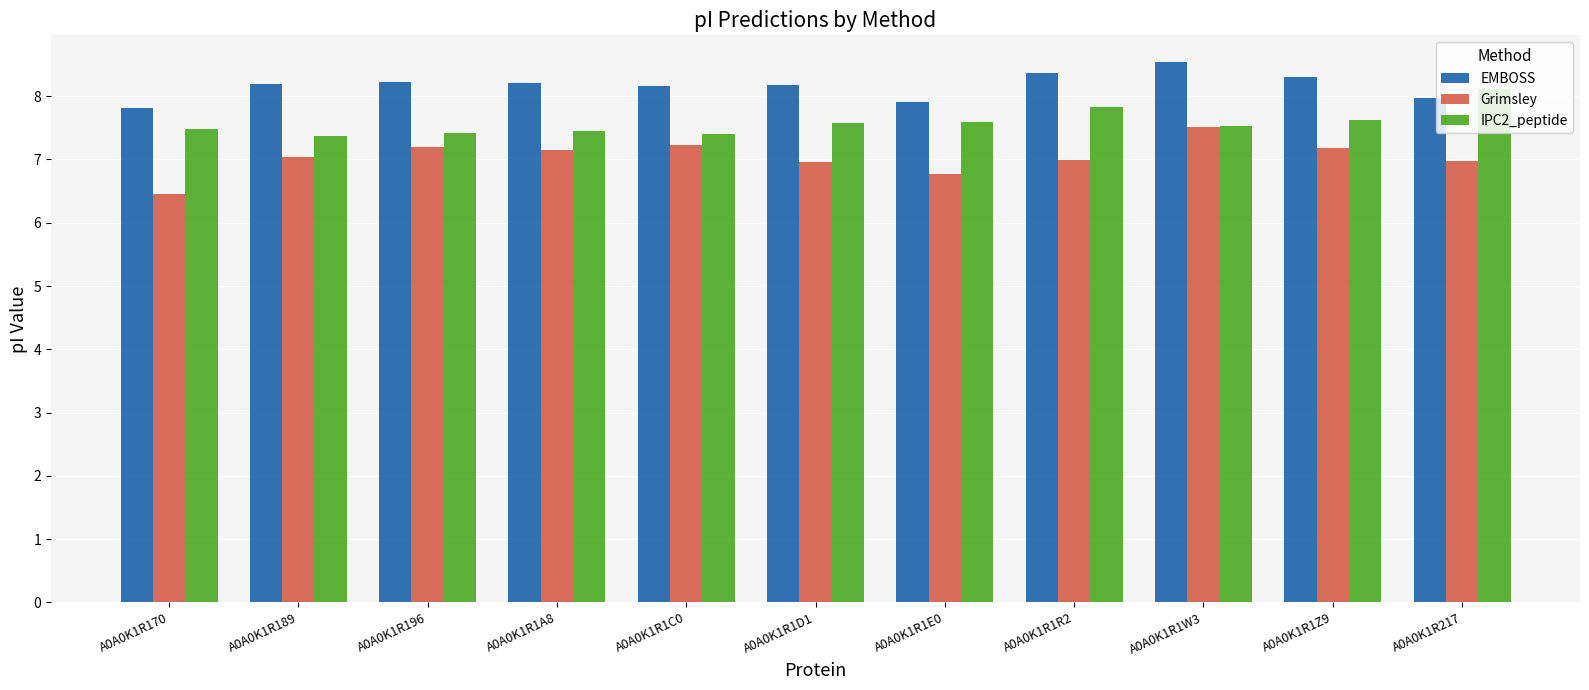

What is the total value across all series at A0A0K1R1A8?

22.8